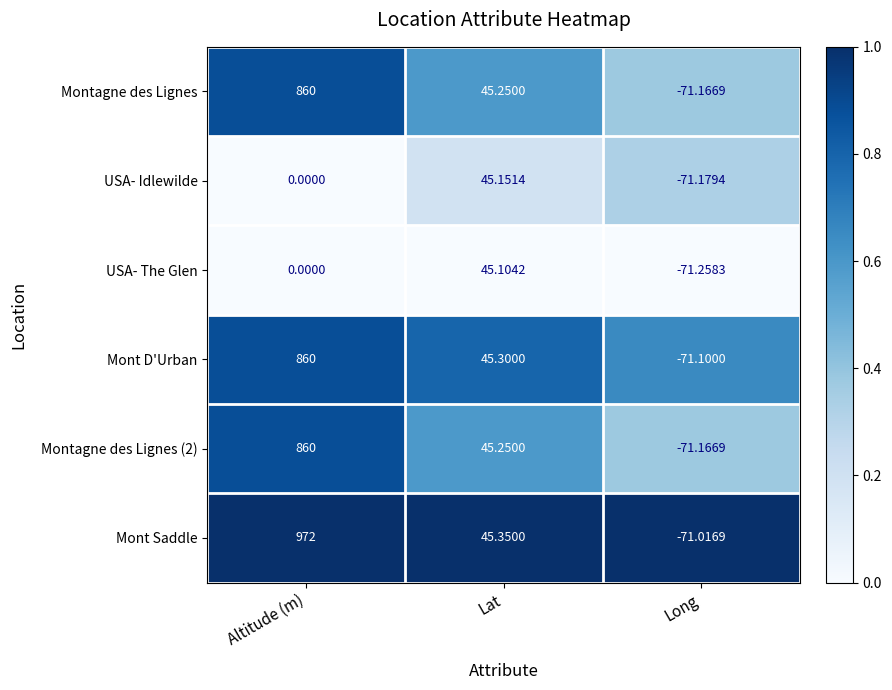

Which label corresponds to the smallest value in the chart?

Long